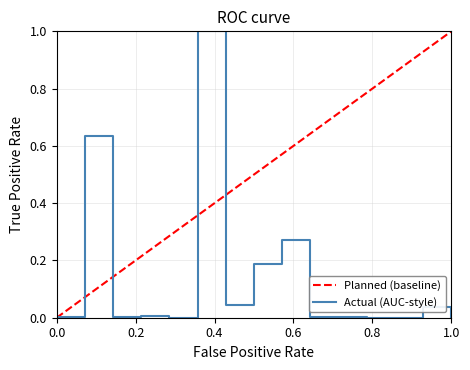

What is the average value?

0.1